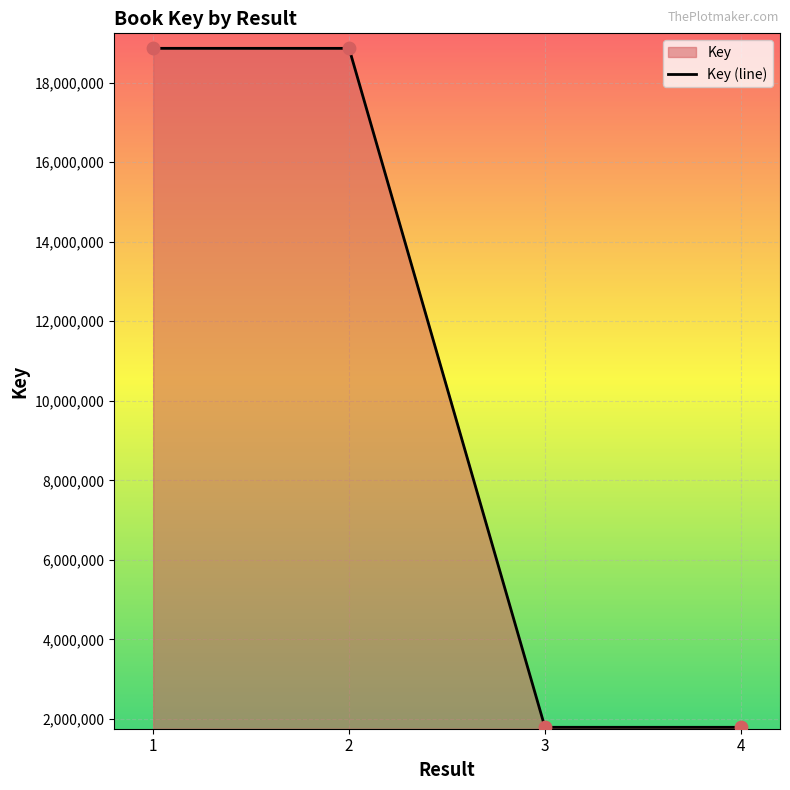

What is the change in value from  to 2?

-404